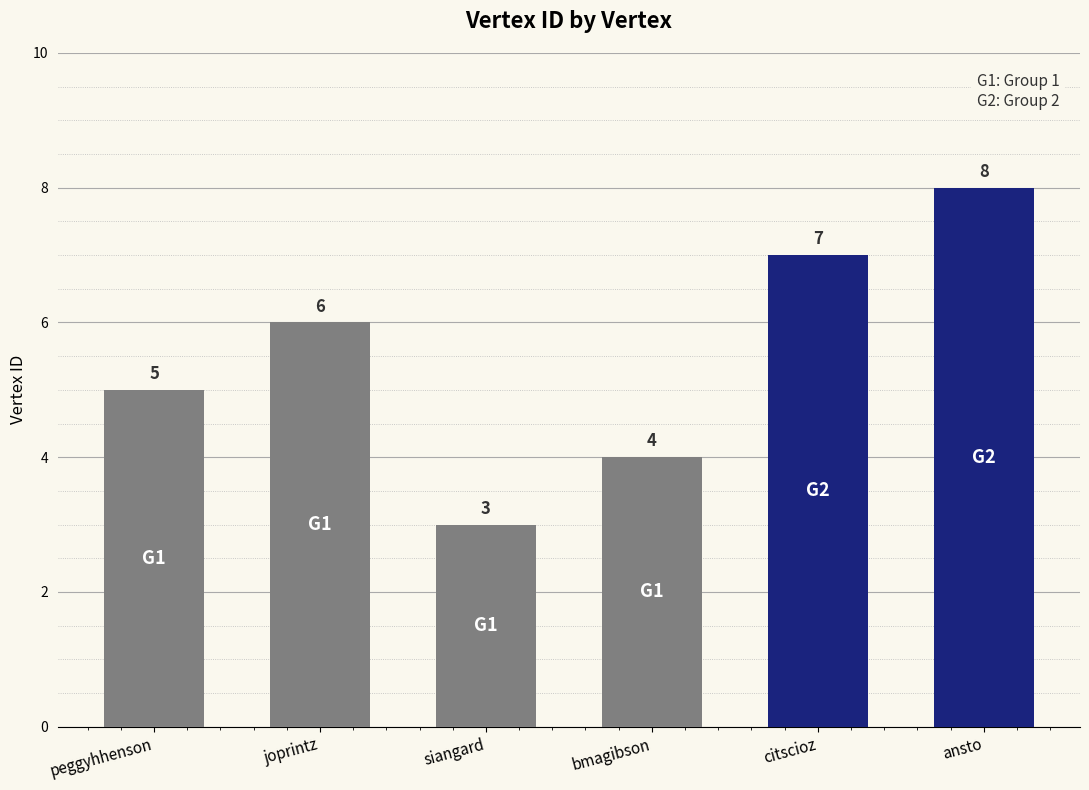

Which category has the lowest value across all series?

siangard